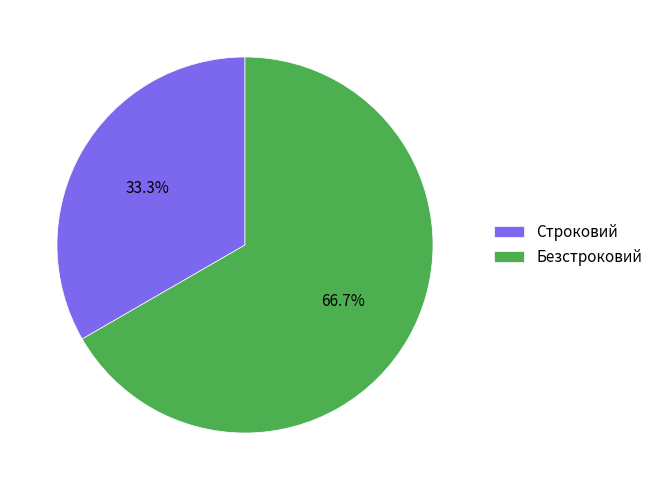

Is it true that Безстроковий is 67% of the pie?

True